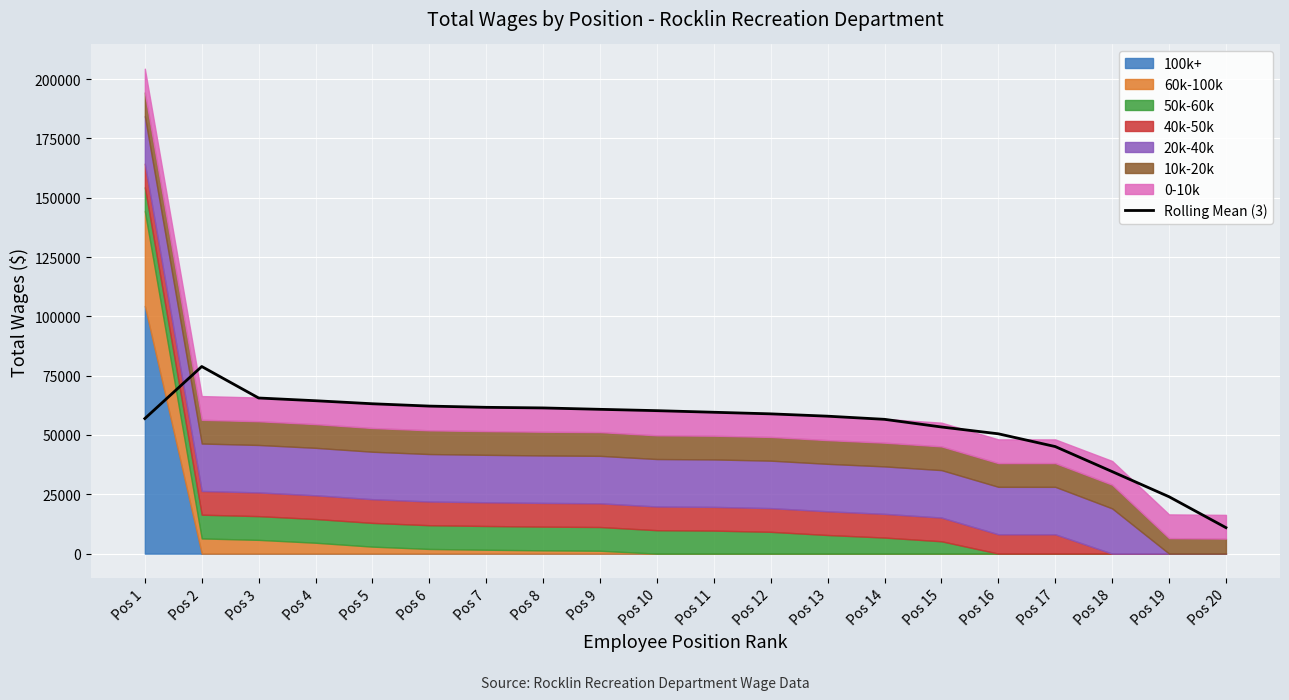

Where is the first local maximum?

Pos 2